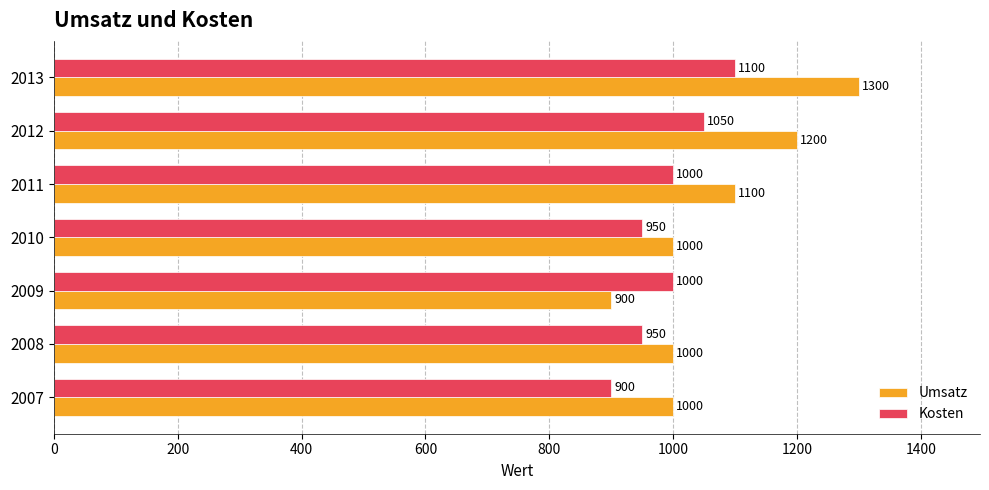

How many values in the Umsatz series are below 1000?

1